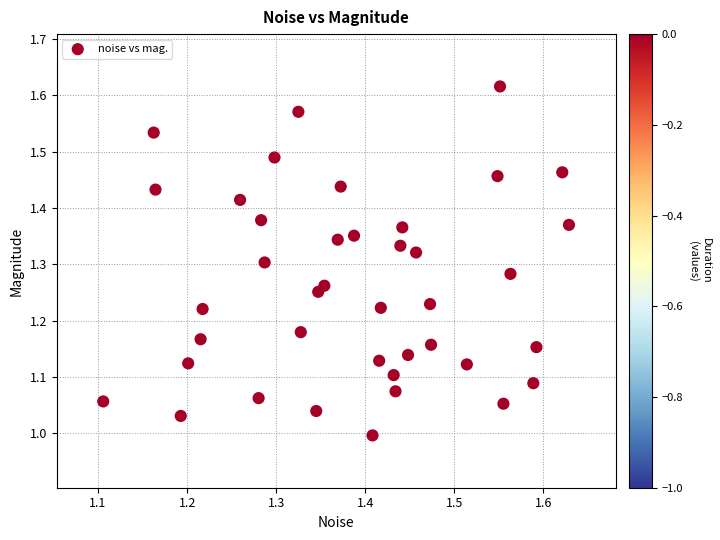

What is the range of X values (max minus min)?

0.5